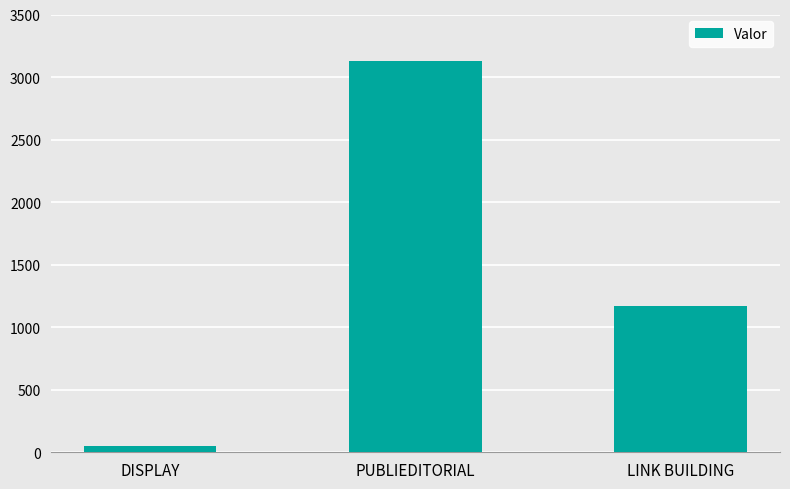

Rank the categories by value from lowest to highest.

DISPLAY, LINK BUILDING, PUBLIEDITORIAL